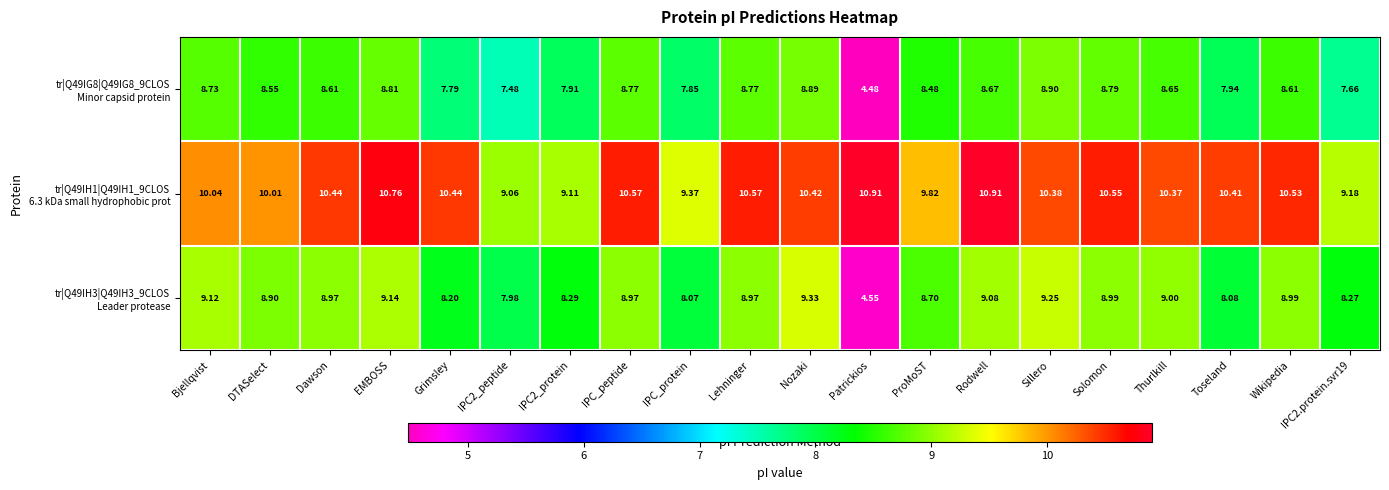

At which category is the sum across all series the highest?

EMBOSS